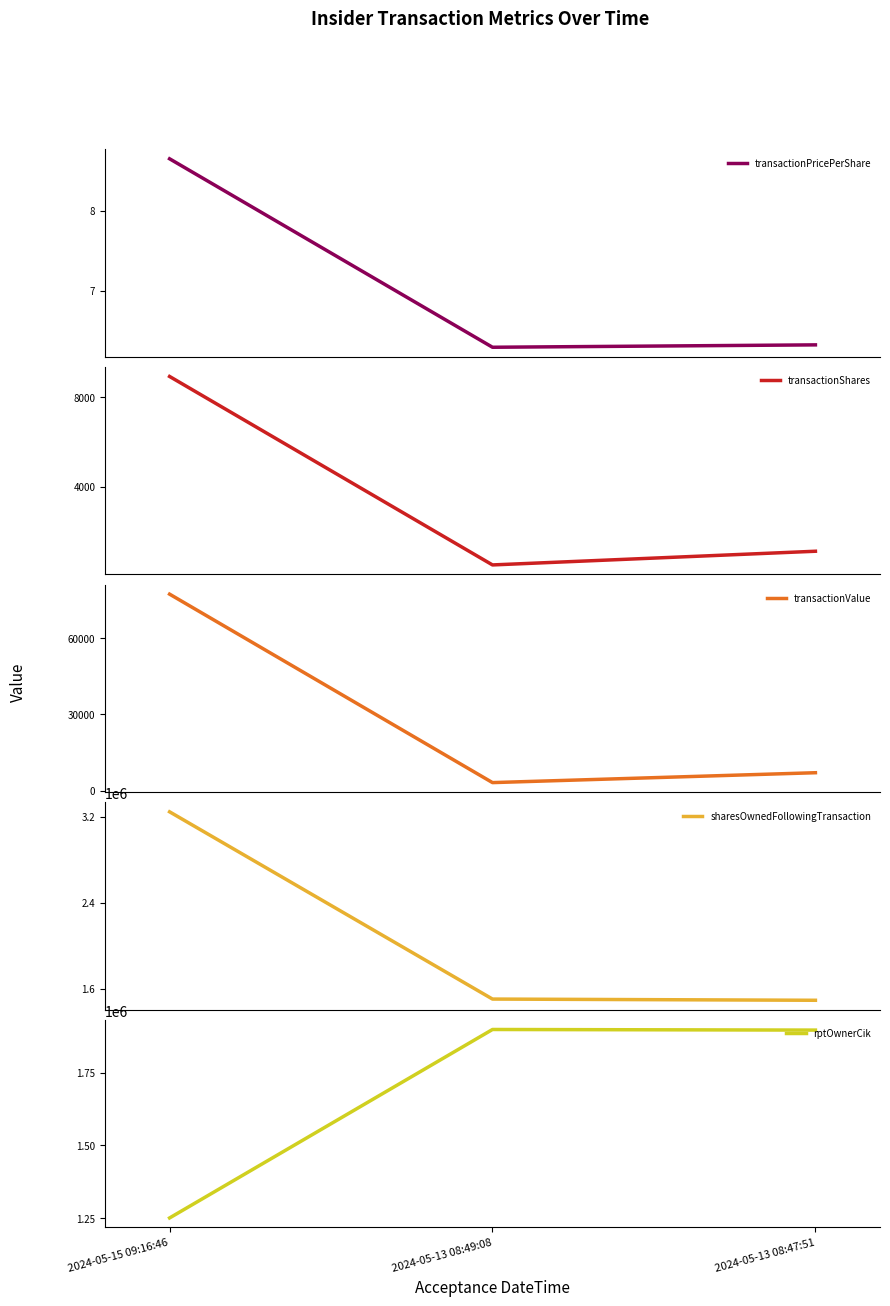

Read the transactionPricePerShare value at 2024-05-13 08:47:51.

6.3